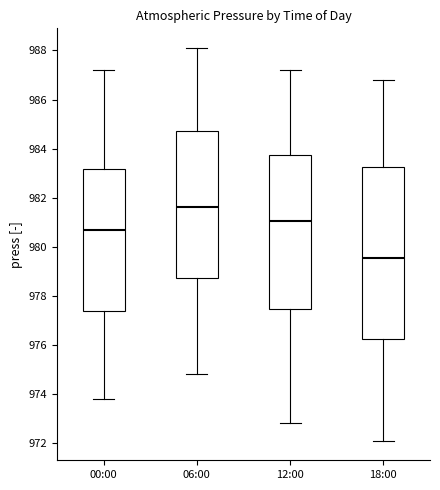

Which box has the highest median line?

06:00